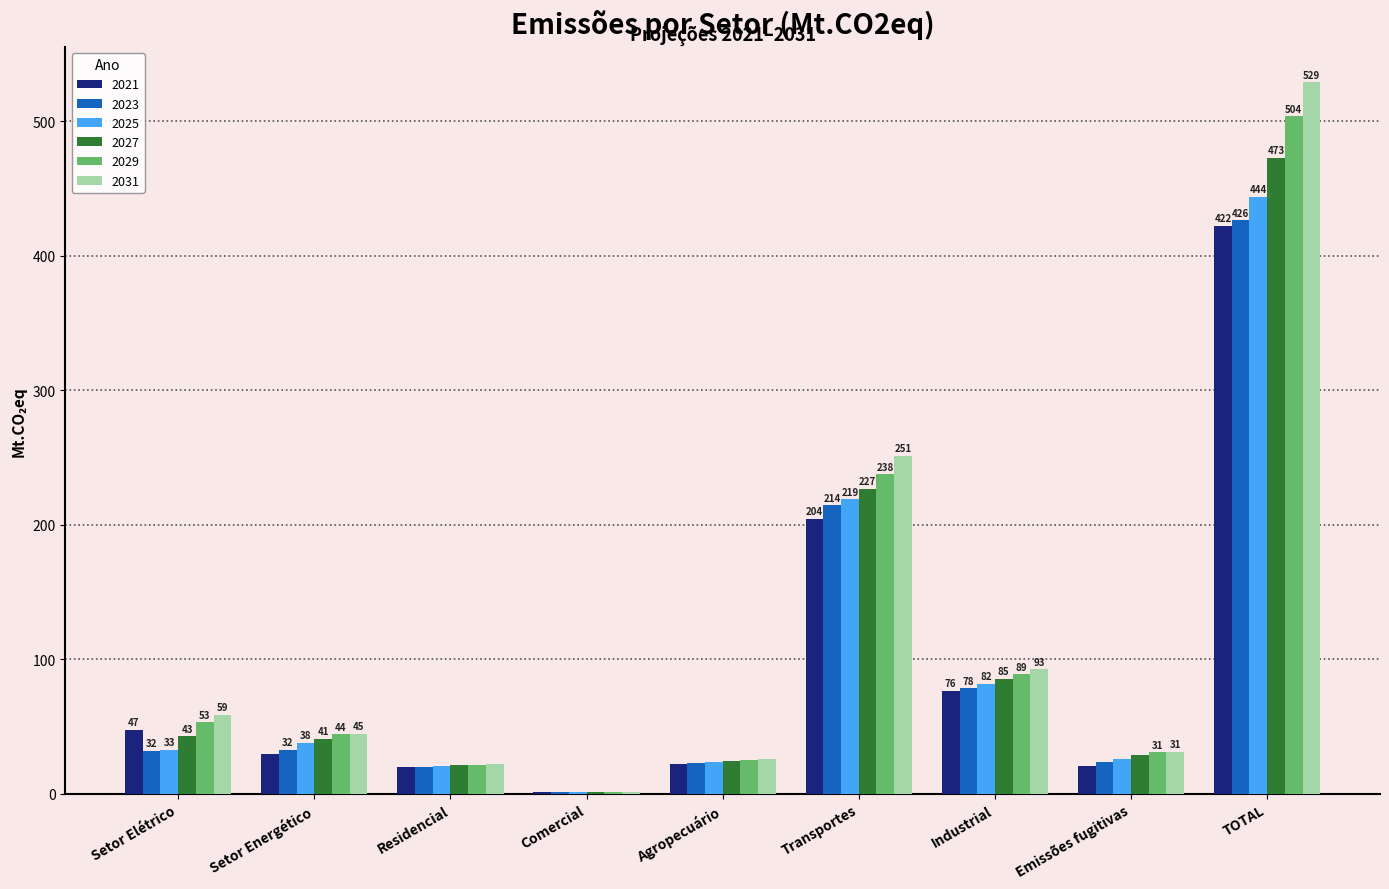

True or false: 2021 has a value of 19.8 at Residencial.

True